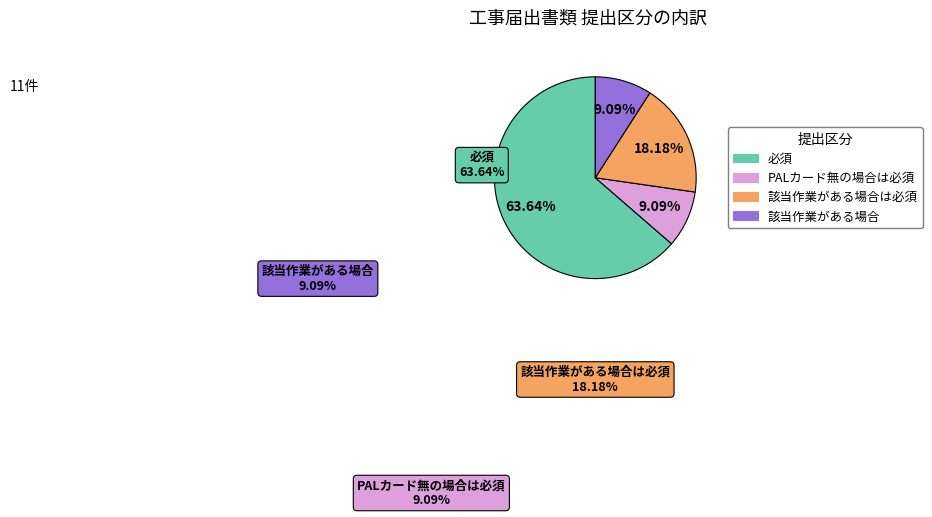

Is it true that 該当作業がある場合は必須 is 29% of the pie?

False